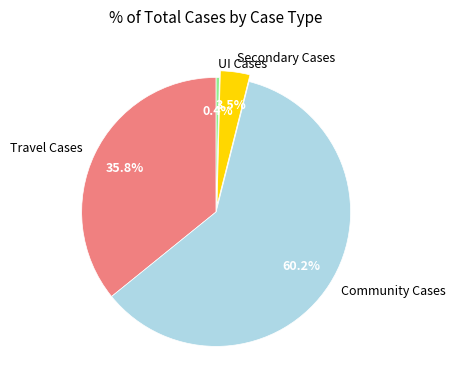

Which slice is the smallest?

UI Cases